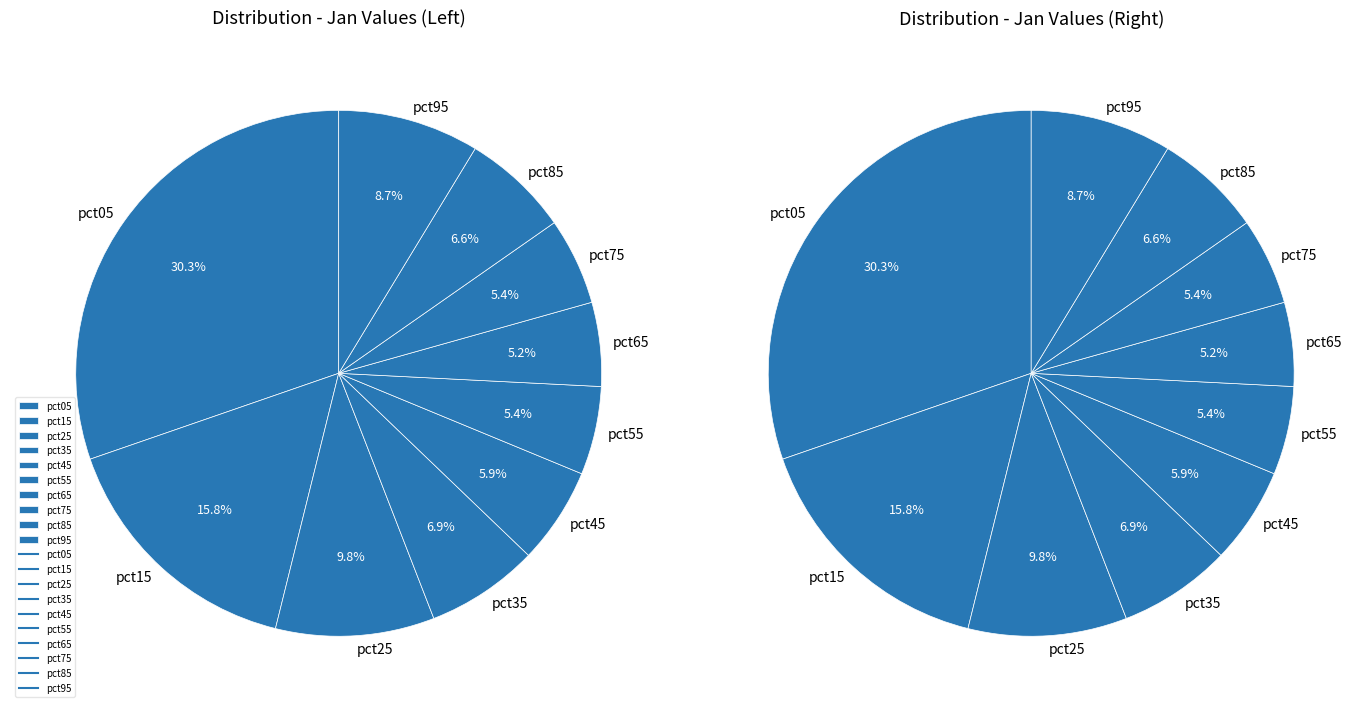

Is there a majority slice in this chart?

No